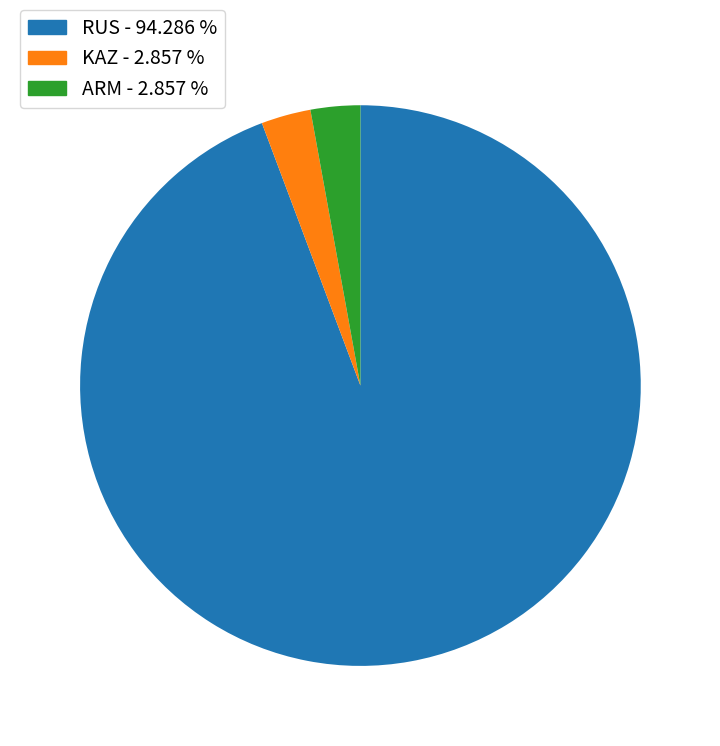

Is there a majority slice in this chart?

Yes